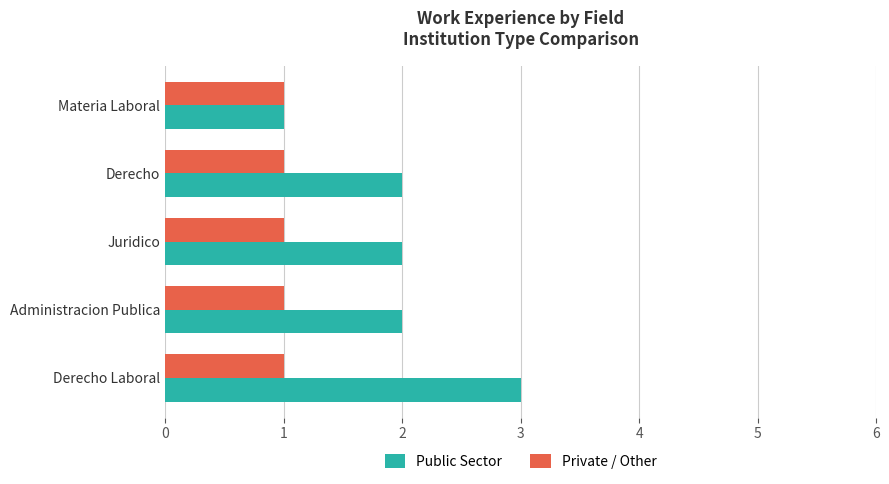

What is the sum of all Private / Other values?

5